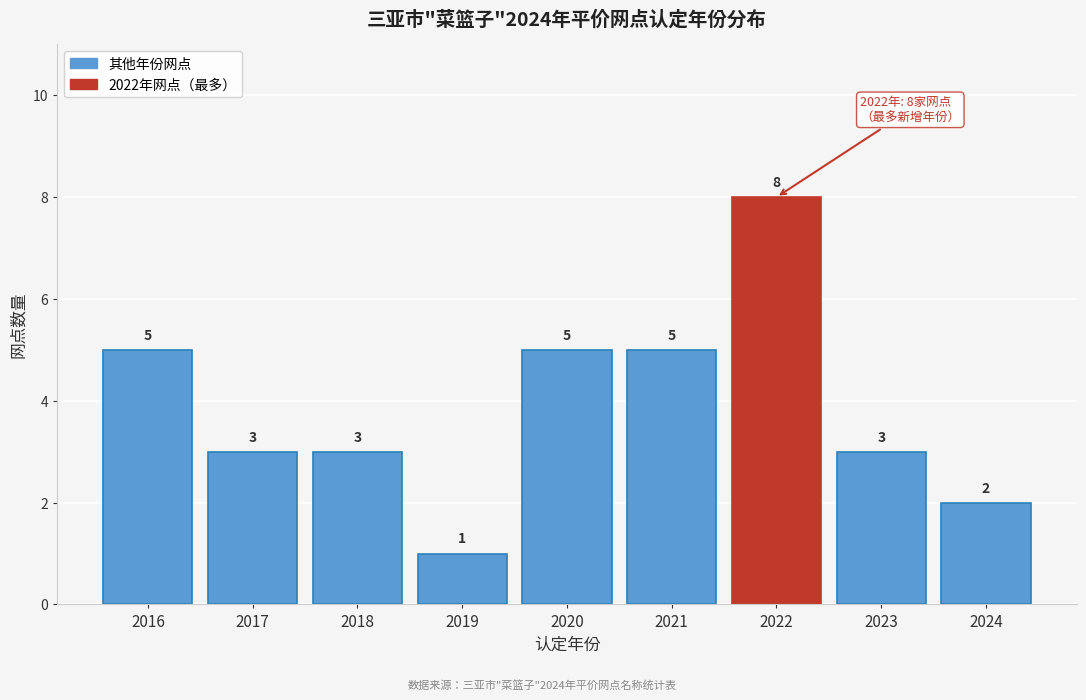

Reading left to right, transcribe this chart: for each bar, give the range it covers on the x-axis and its height.

2015.5 to 2016.5: 5
2016.5 to 2017.5: 3
2017.5 to 2018.5: 3
2018.5 to 2019.5: 1
2019.5 to 2020.5: 5
2020.5 to 2021.5: 5
2021.5 to 2022.5: 8
2022.5 to 2023.5: 3
2023.5 to 2024.5: 2